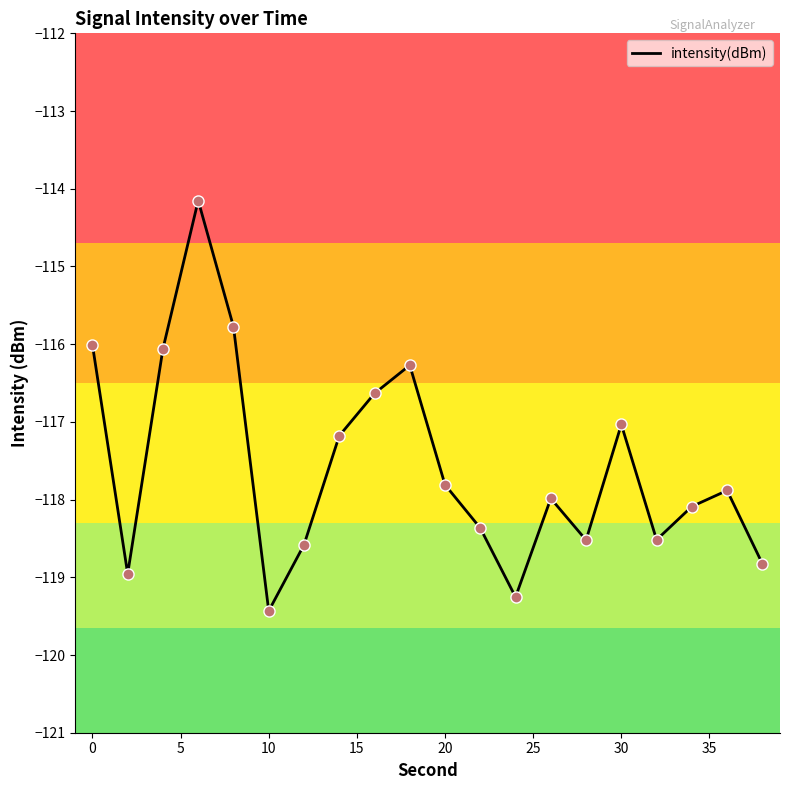

What is the greatest value displayed?

-114.2